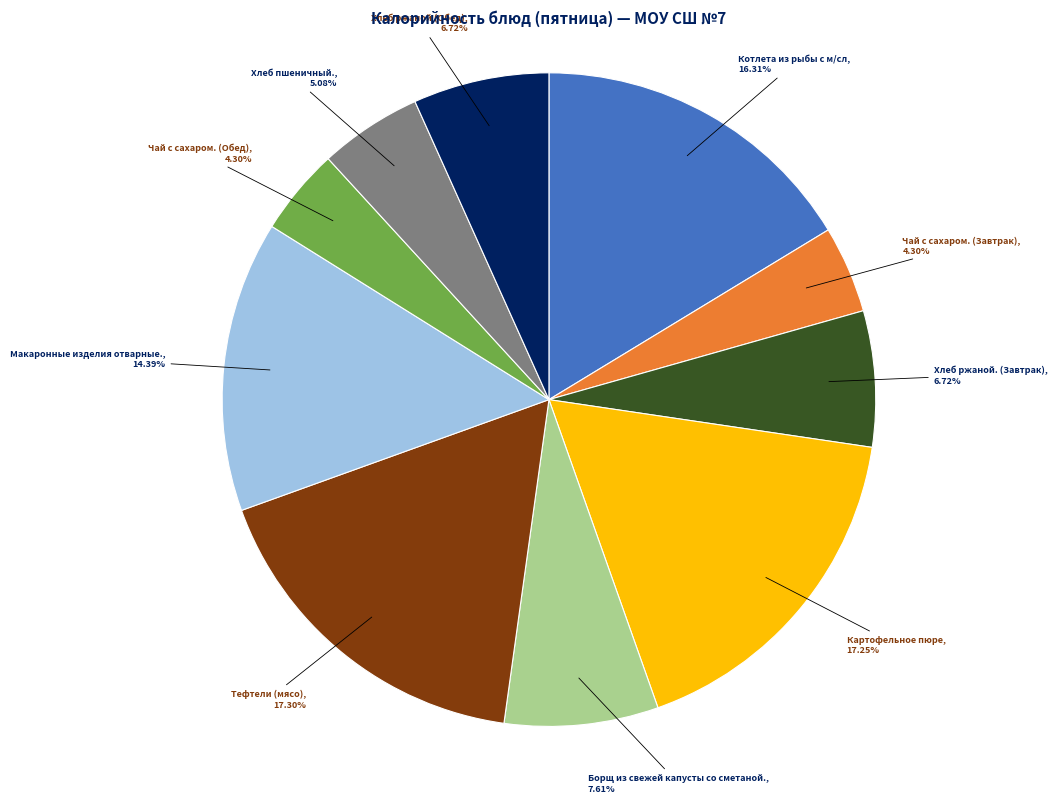

Count the number of slices in the pie.

10